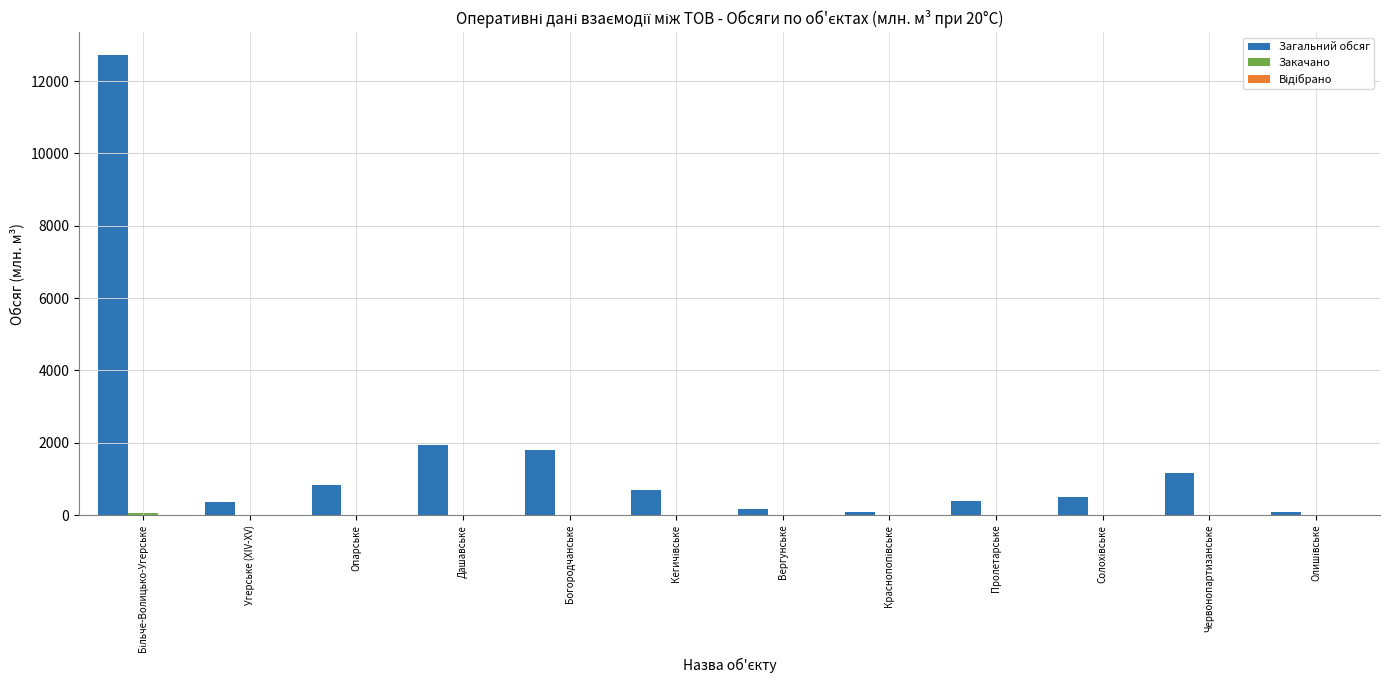

Is it true that Загальний обсяг equals 1171.3 at Червонопартизанське?

True